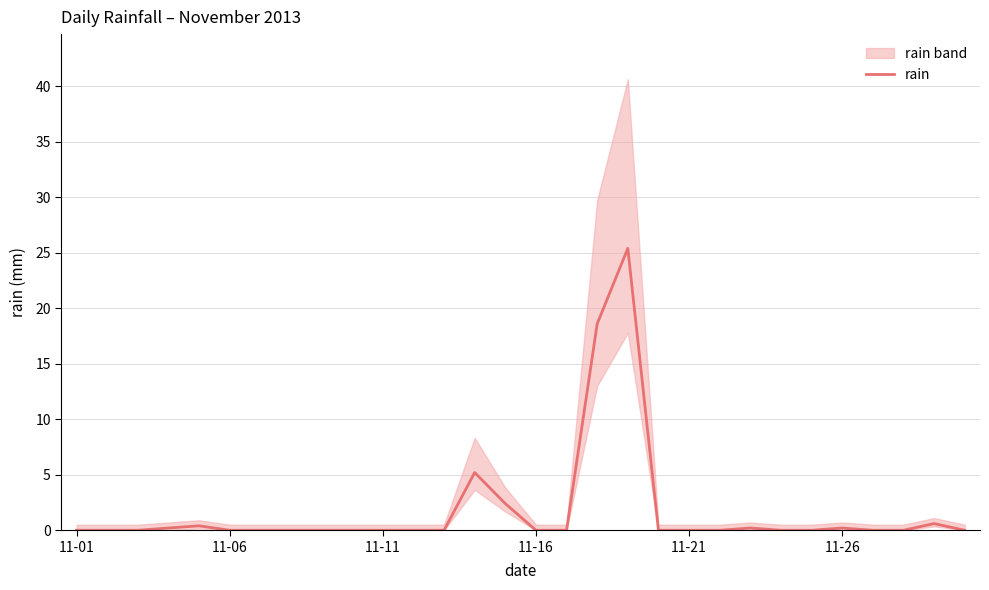

The value at 14 is 1.4. True or false?

False